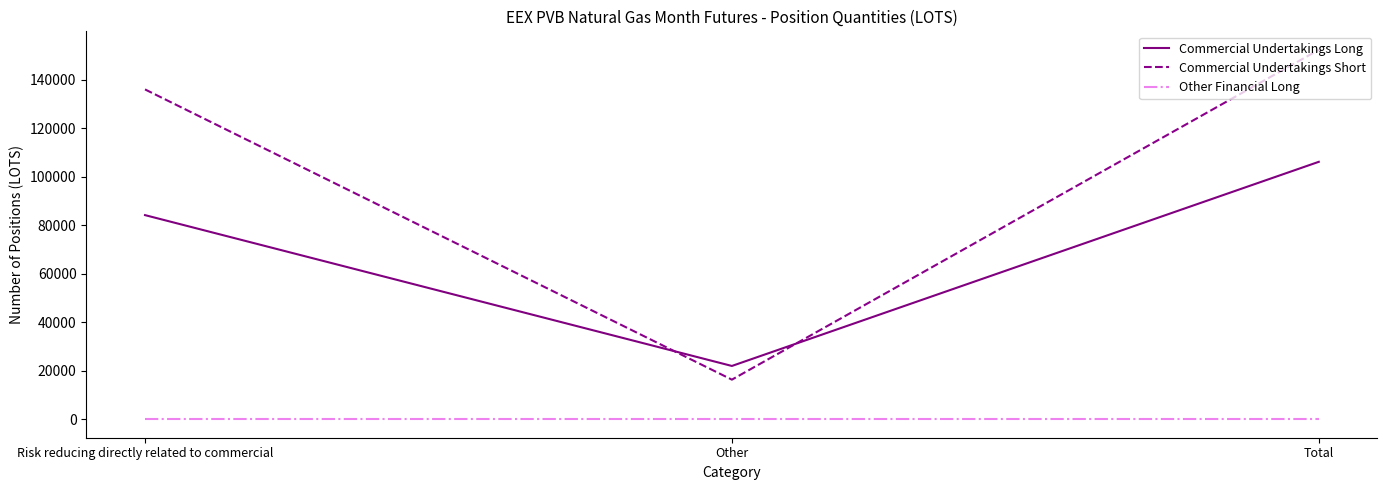

What is the spread (max minus min) of values at Risk reducing directly related to commercial?

135920